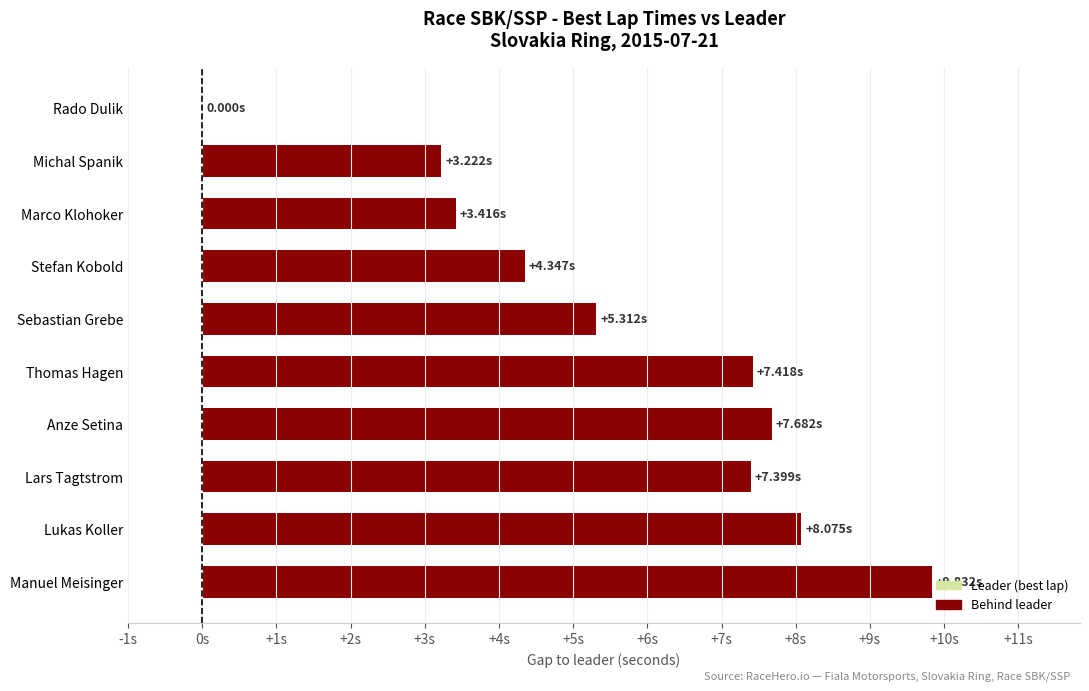

Where is the data nearest to the value 4?

Stefan Kobold